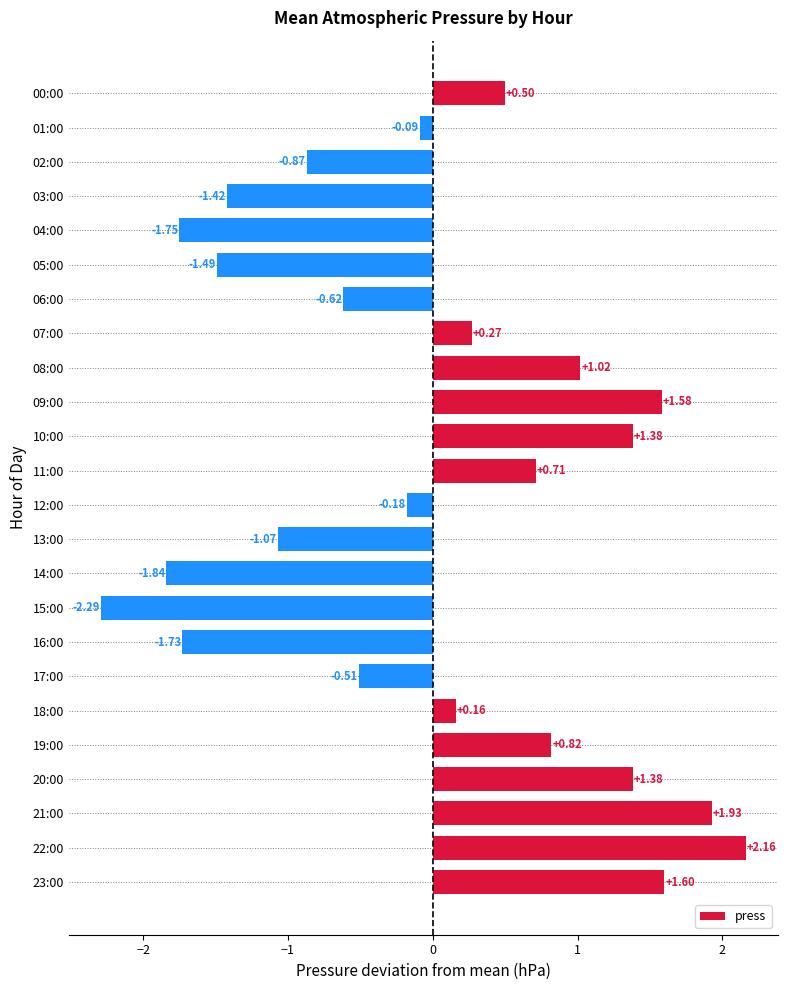

What is the smallest value displayed?

-2.3